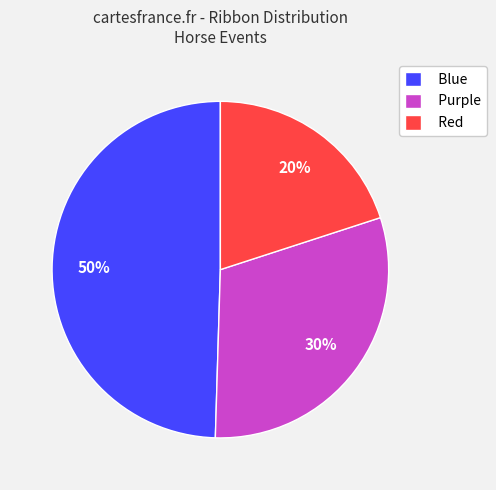

To the nearest percent, what is the difference between the largest and smallest slice percentages?

30%